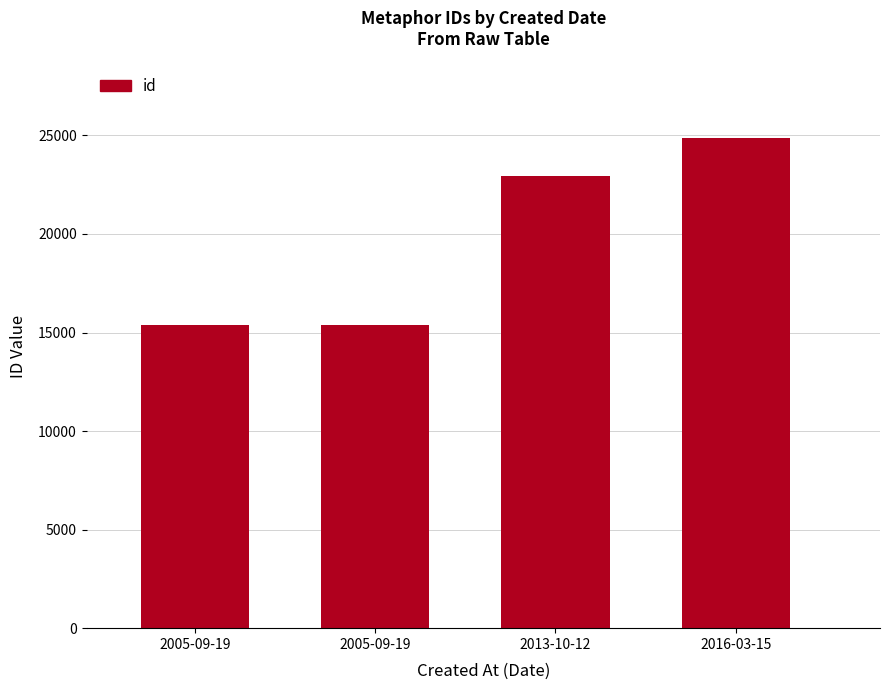

List the labels in order of value, largest first.

2016-03-15, 2013-10-12, 2005-09-19, 2005-09-19